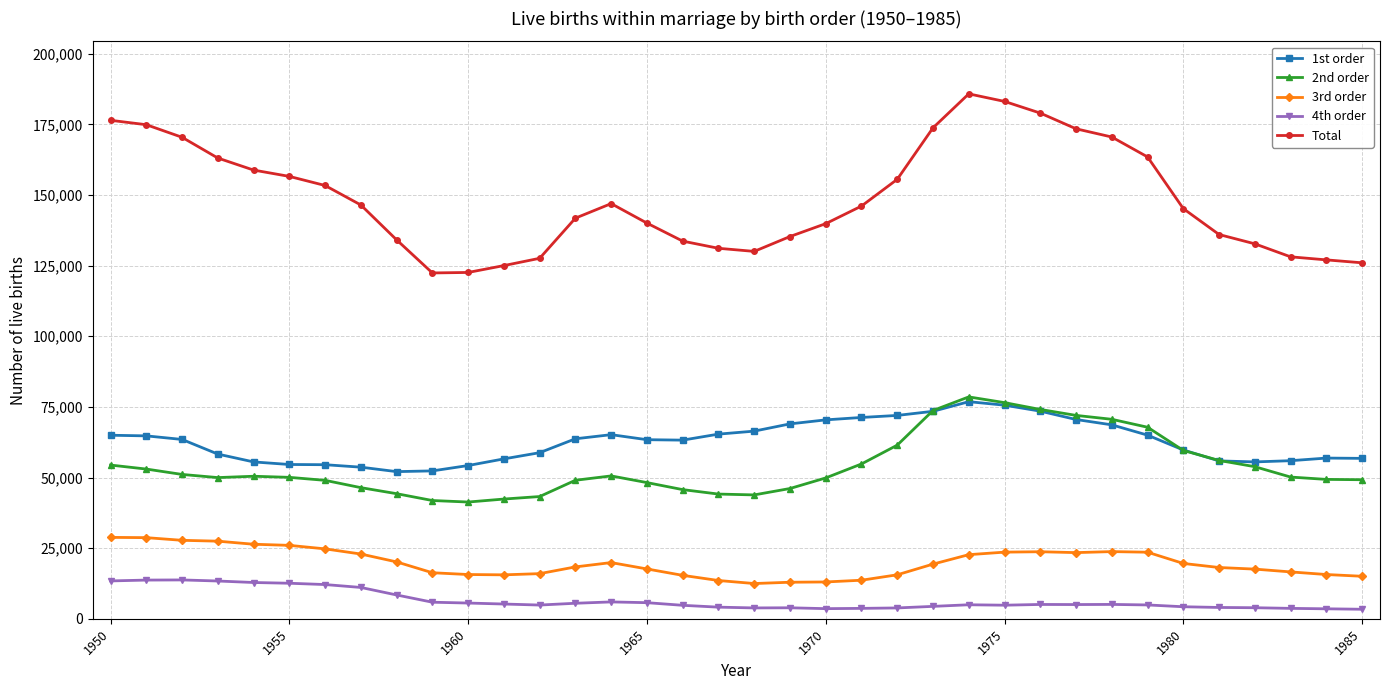

Which series has the widest spread of values?

Total